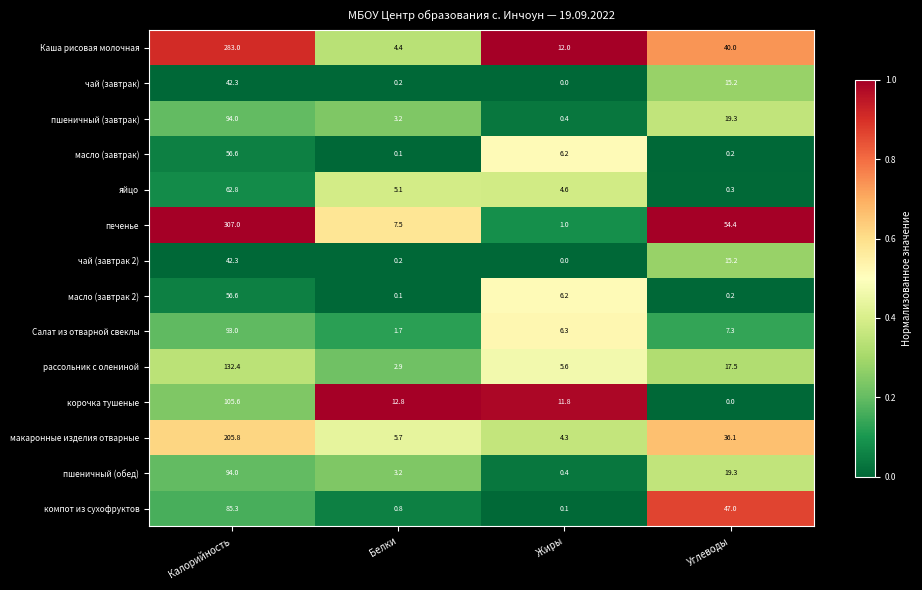

At which label does чай (завтрак) reach its minimum?

Жиры